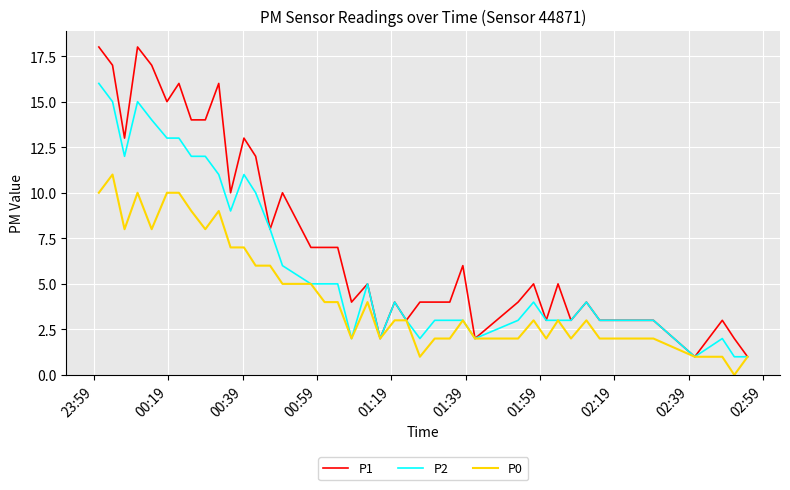

Which series has the largest range (max minus min)?

P1